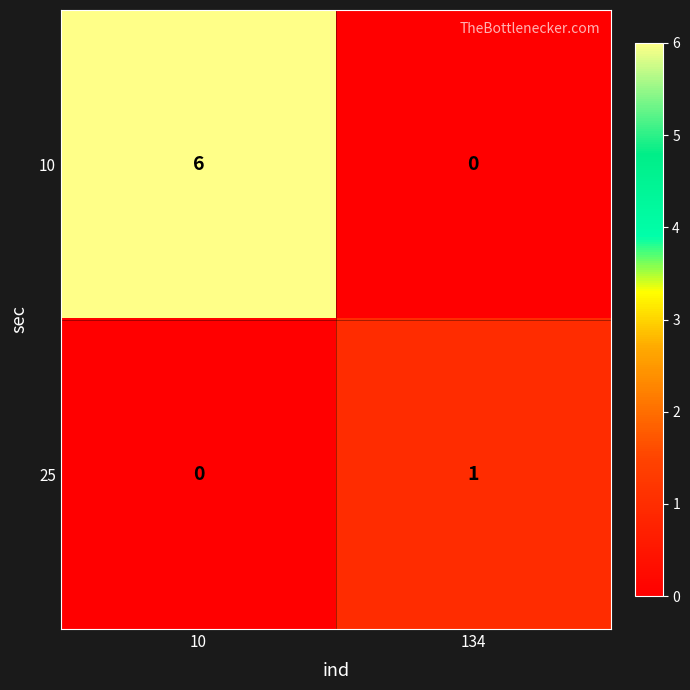

Is it true that 25 equals 0 at 10?

True